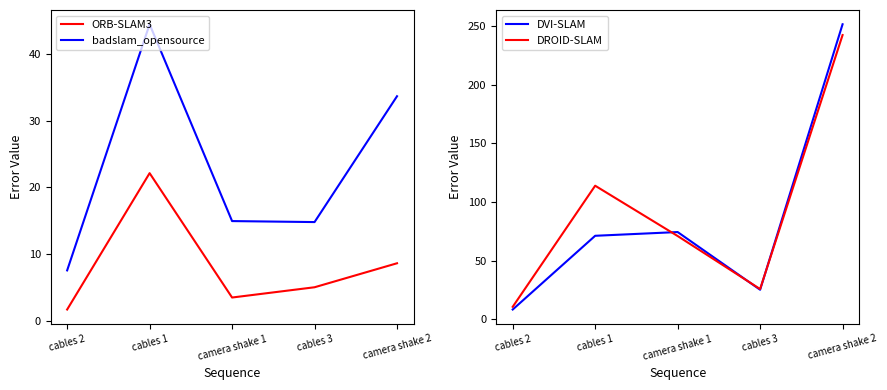

At how many categories does at least one series exceed 34?

3